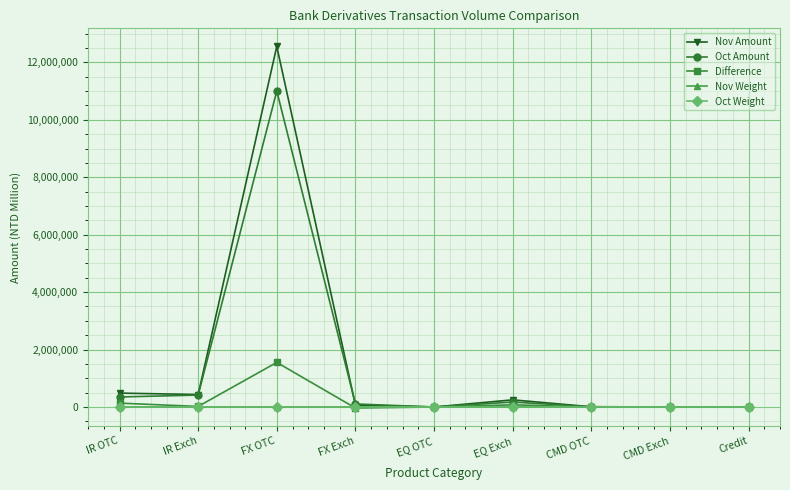

In Oct Weight, how many points are higher than both neighbors (excluding endpoints)?

2